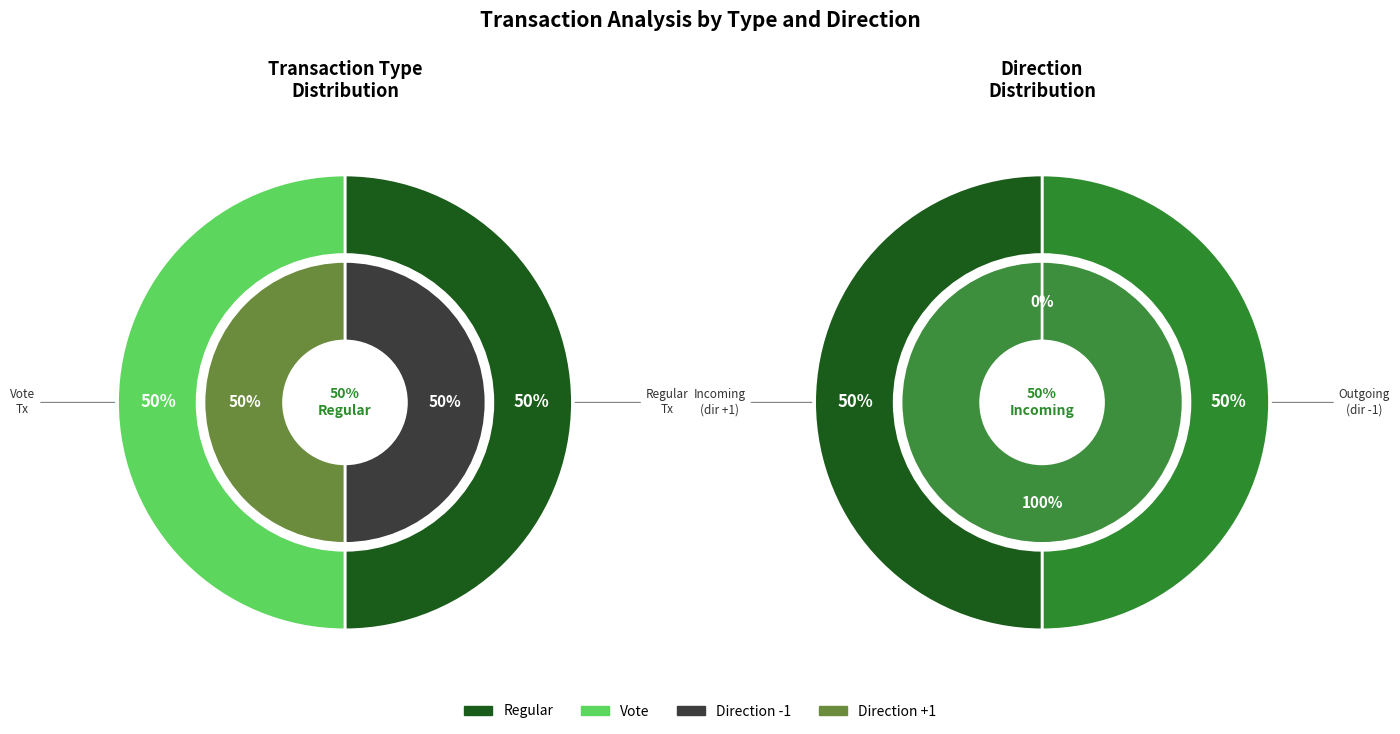

Which category has the biggest portion of the pie?

Vote